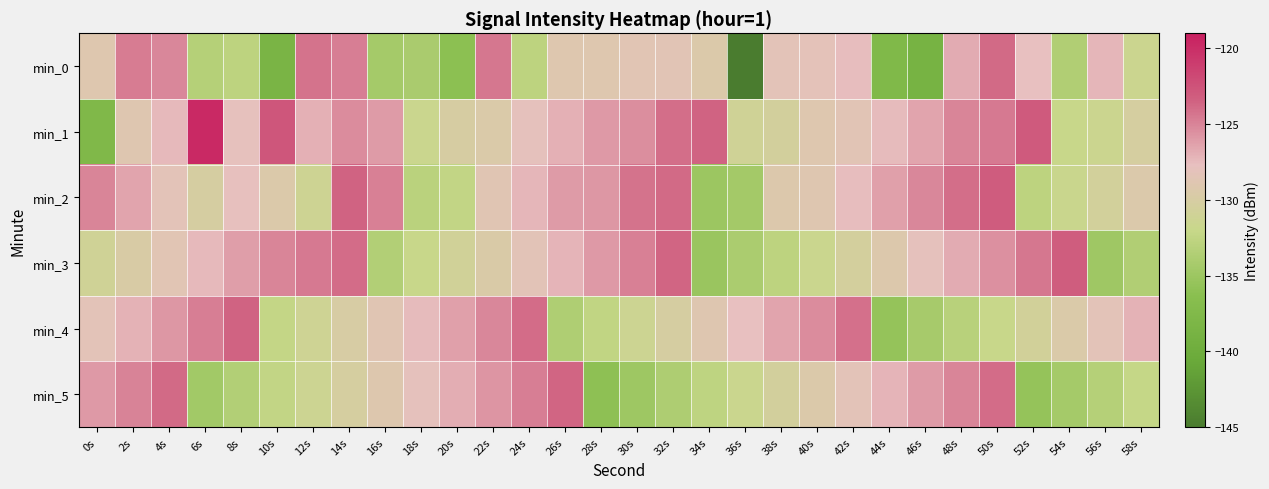

List the series in order of their peak value, lowest first.

min_0, min_5, min_4, min_3, min_2, min_1